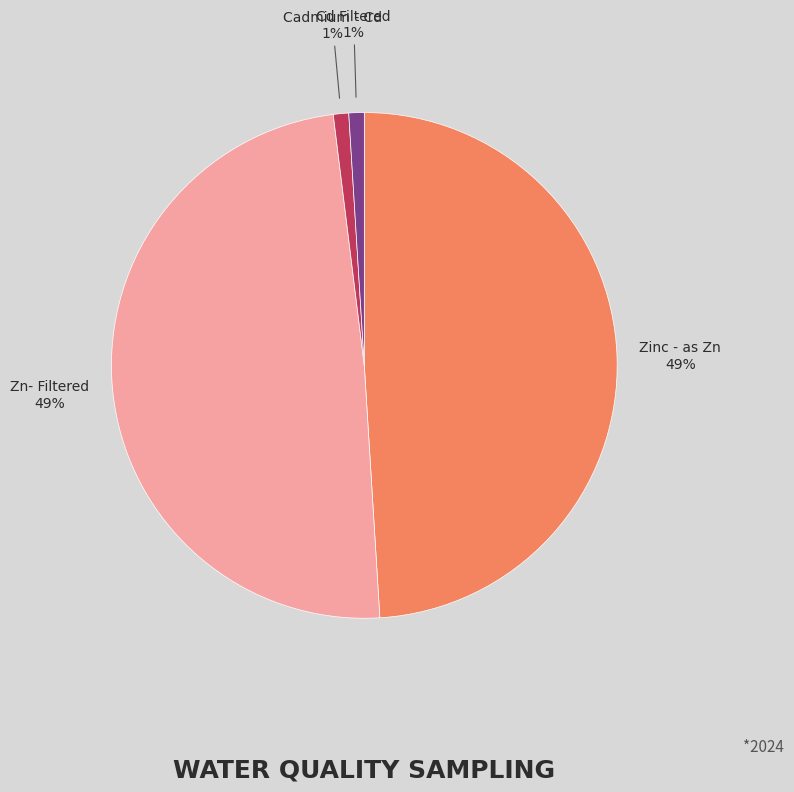

Is there a majority slice in this chart?

No